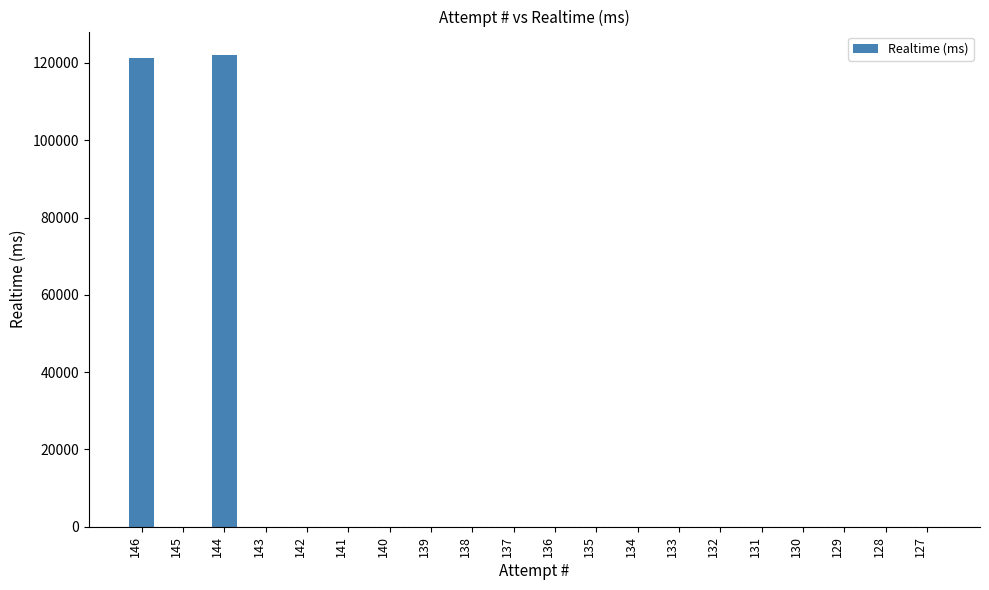

What is the greatest value displayed?

122032